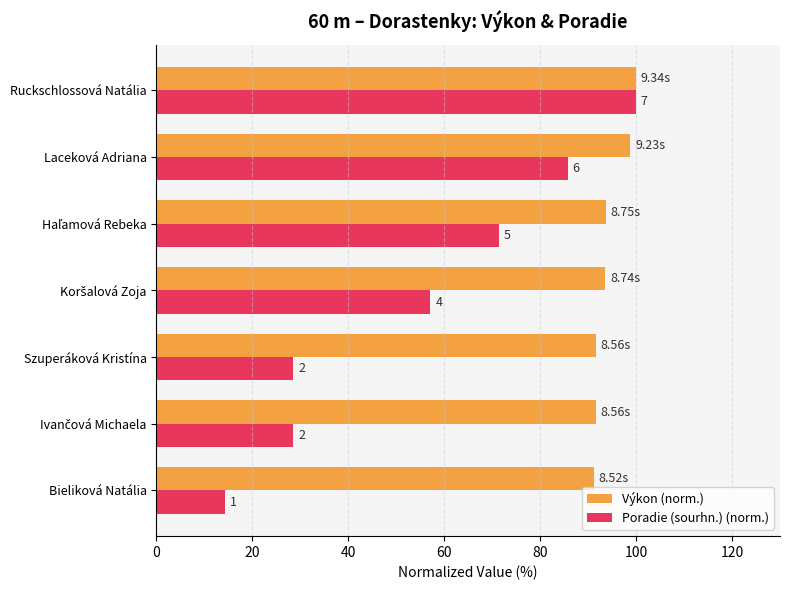

Which series has the largest total across all categories?

Výkon (norm.)